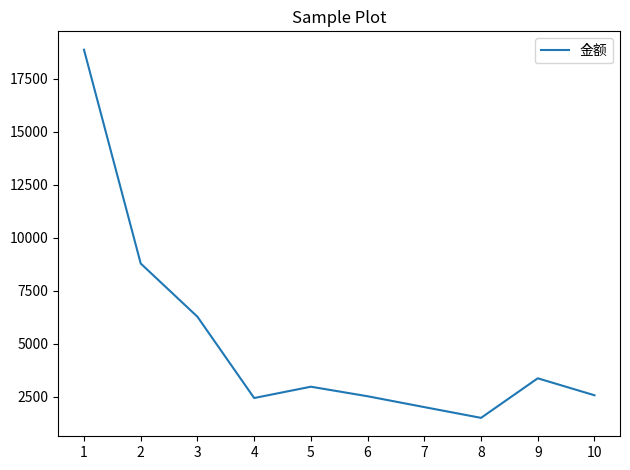

What is the difference between the maximum and second lowest values?

16878.0